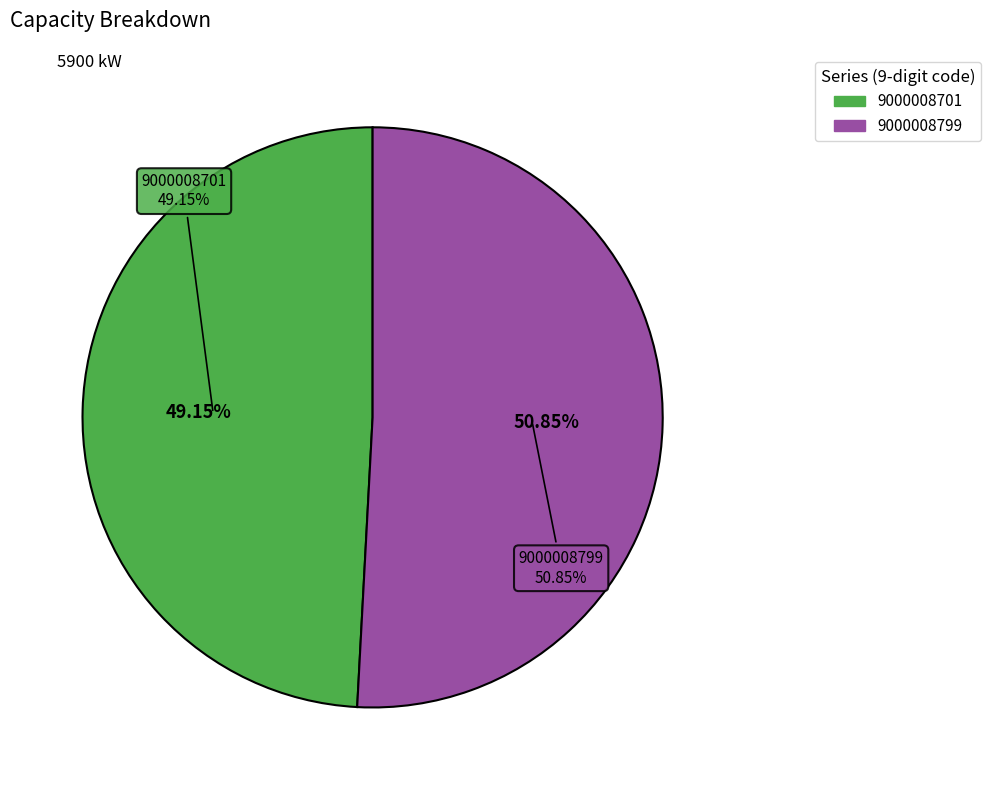

What is the change in value from 9000008701 to 9000008799?

+100